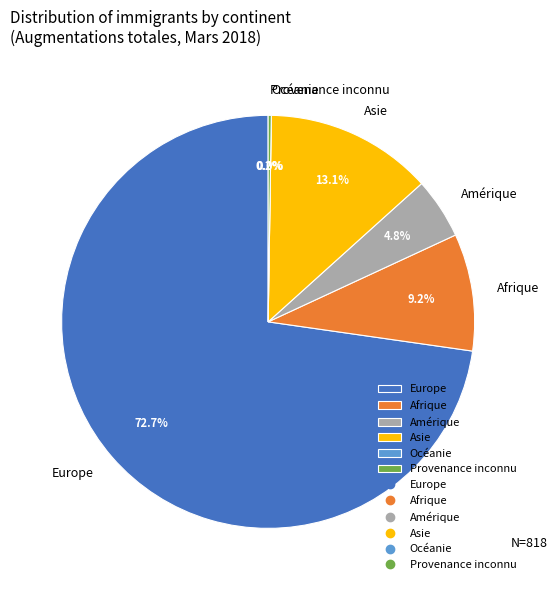

What is the smallest slice in the pie chart?

Océanie